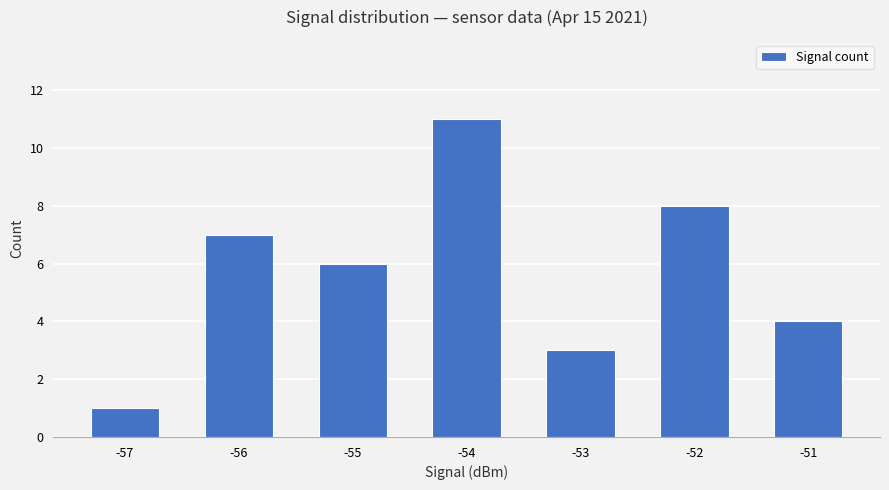

The chart shows a value of 2 at -57. True or false?

False